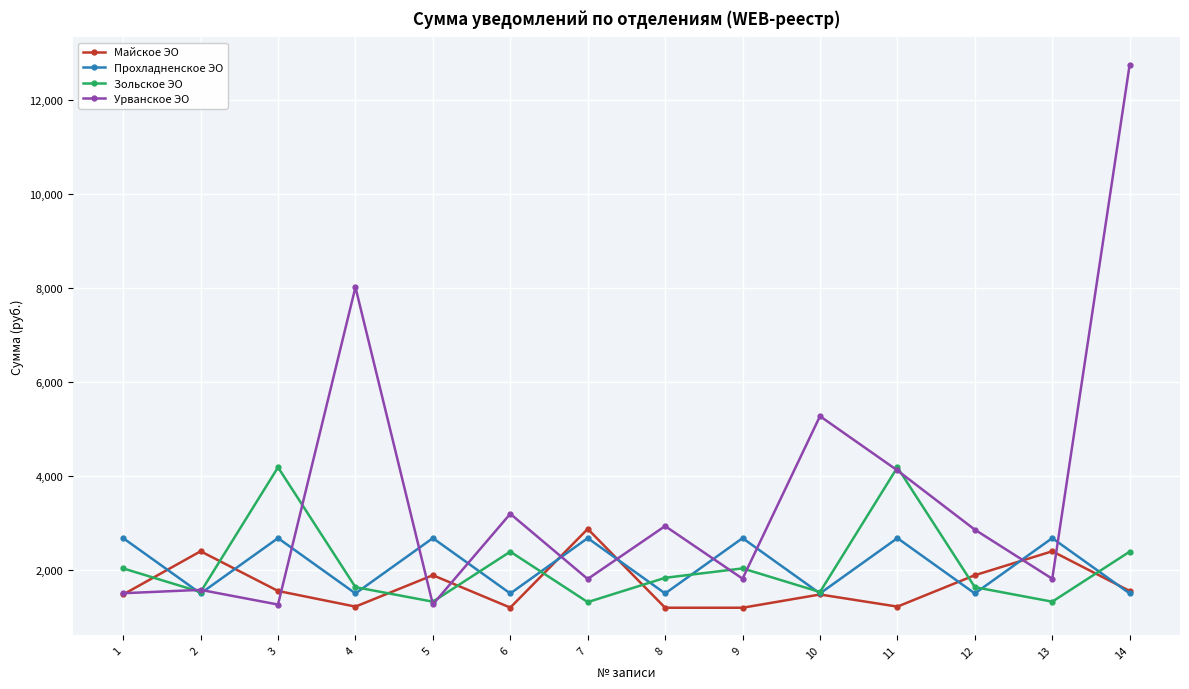

Which series ends up on top after the final intersection of Прохладненское ЭО and Зольское ЭО?

Зольское ЭО